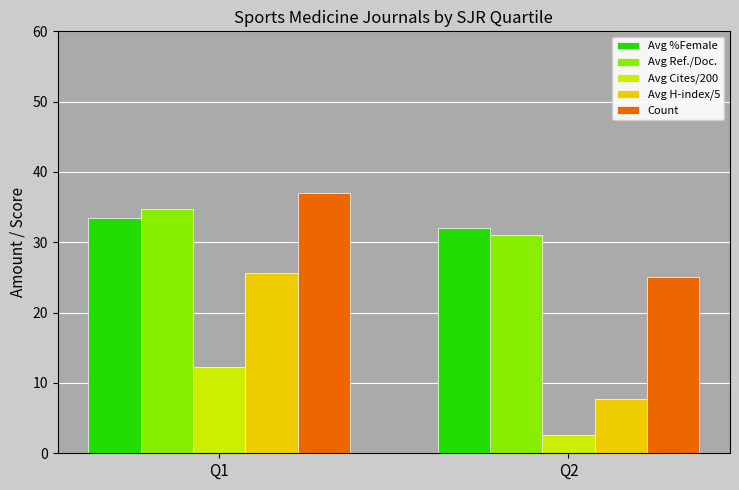

List the labels in order of Avg H-index/5 value, largest first.

Q1, Q2